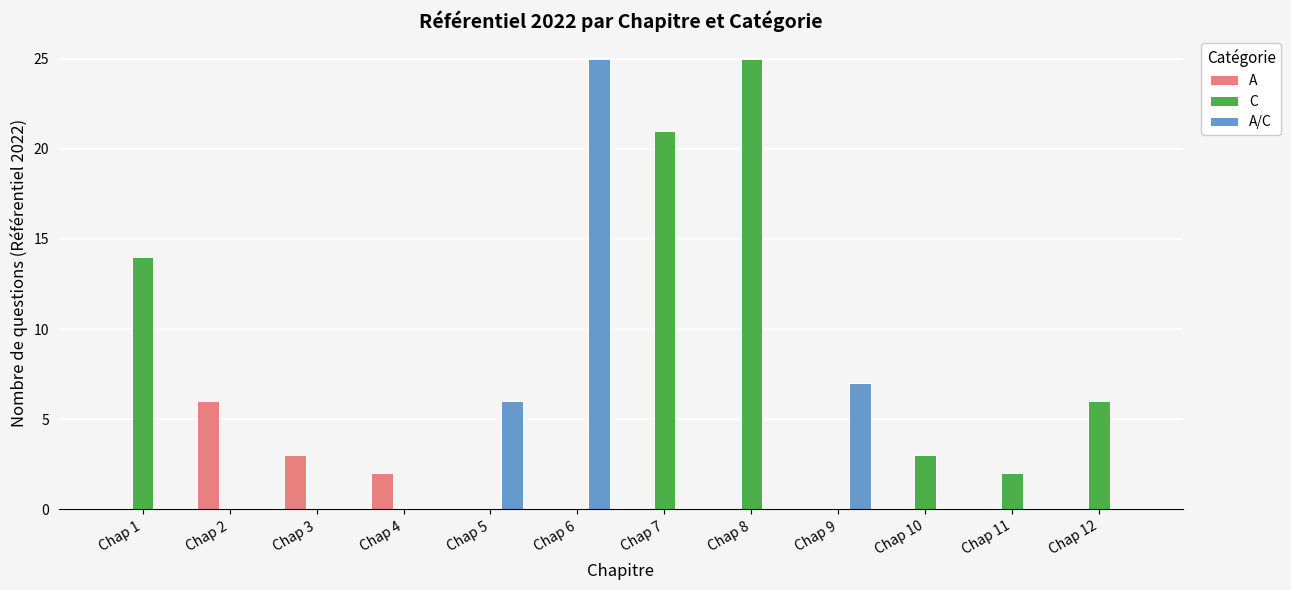

Where is C nearest to the value 12?

Chap 1